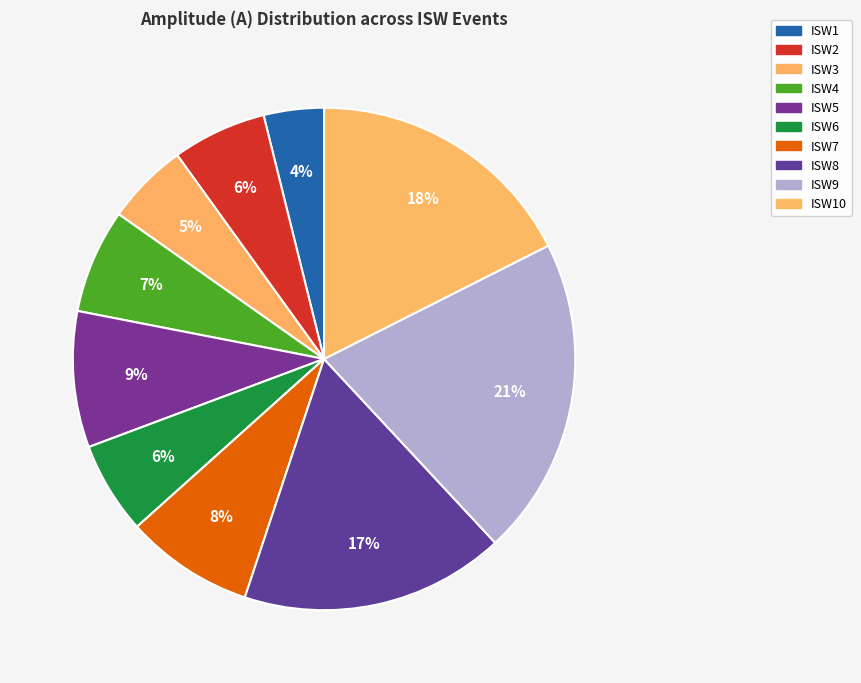

Which slice is the smallest?

ISW1